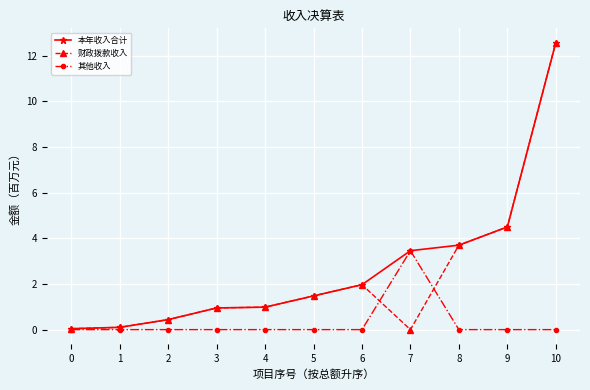

What is the value of the 本年收入合计 point at the 6th from the left?

1.5